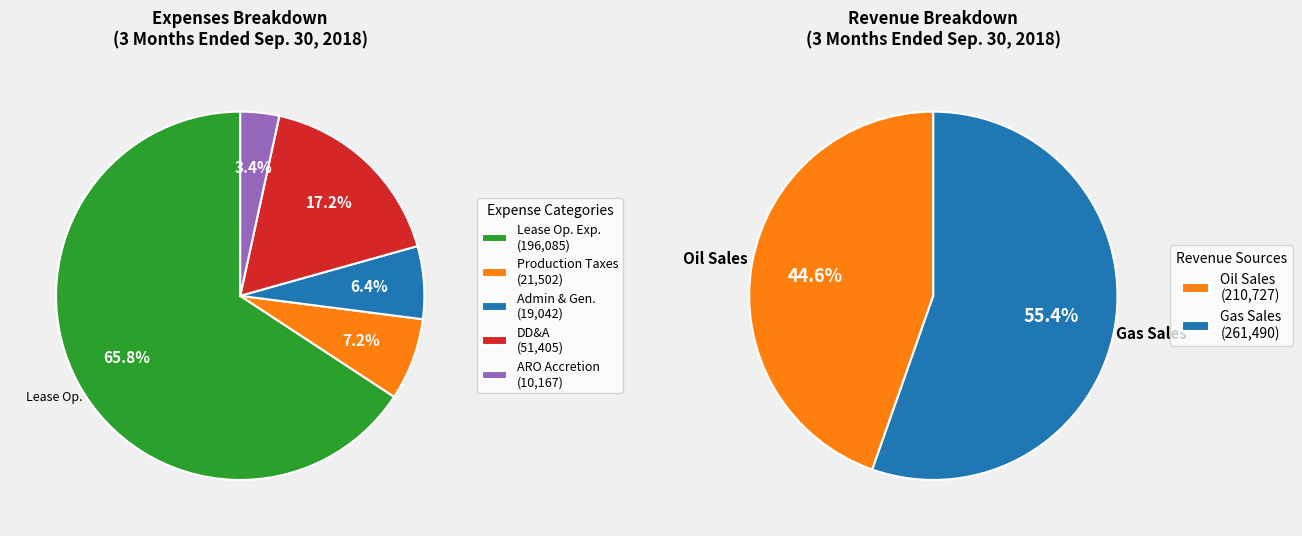

To the nearest percent, what is the average slice percentage?

20%